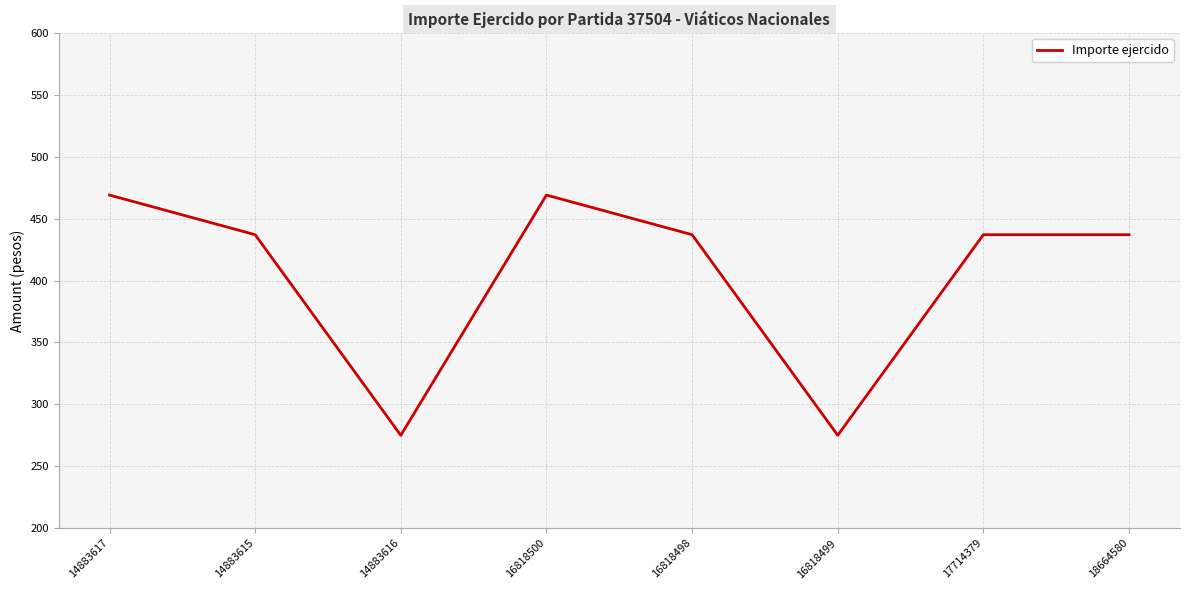

How many interior local valleys (lower than both neighbors) does the data have?

2